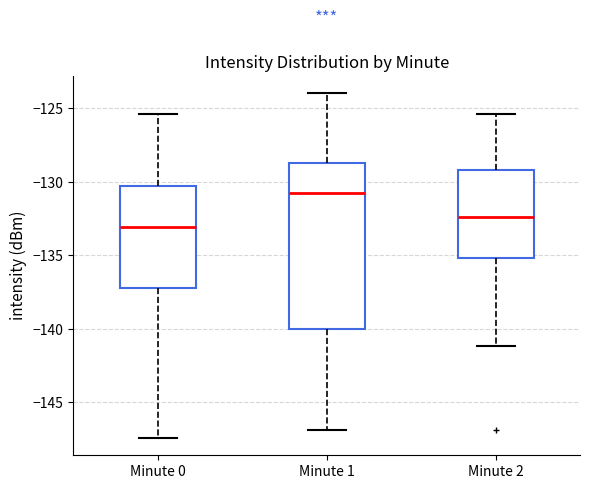

Which box is the tallest, from its lower edge to its upper edge?

Minute 1